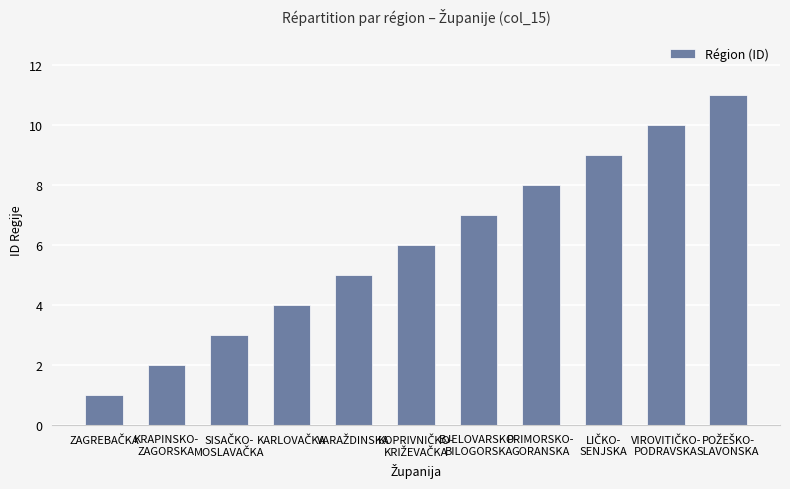

What is the maximum value shown in the chart?

11